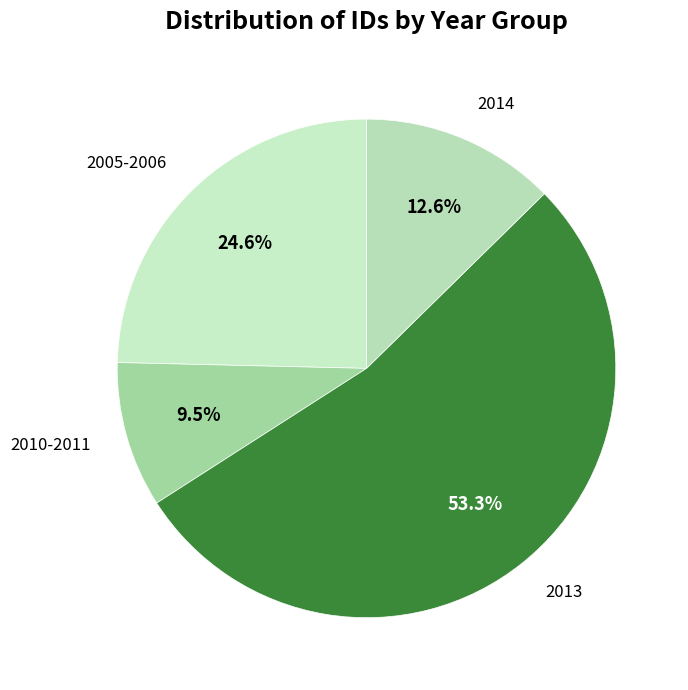

Approximately how many times larger is the value at 2010-2011 compared to 2005-2006?

0.4